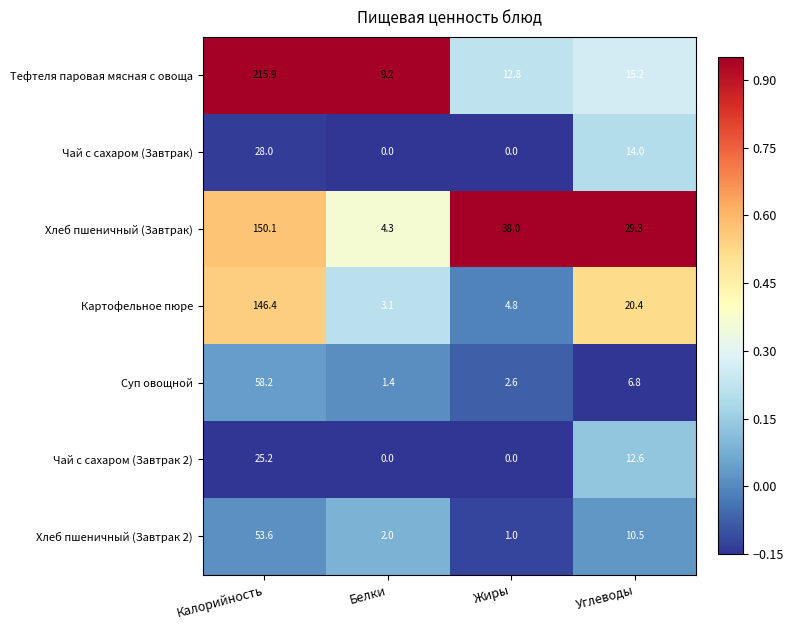

At how many categories does at least one series exceed 0?

4